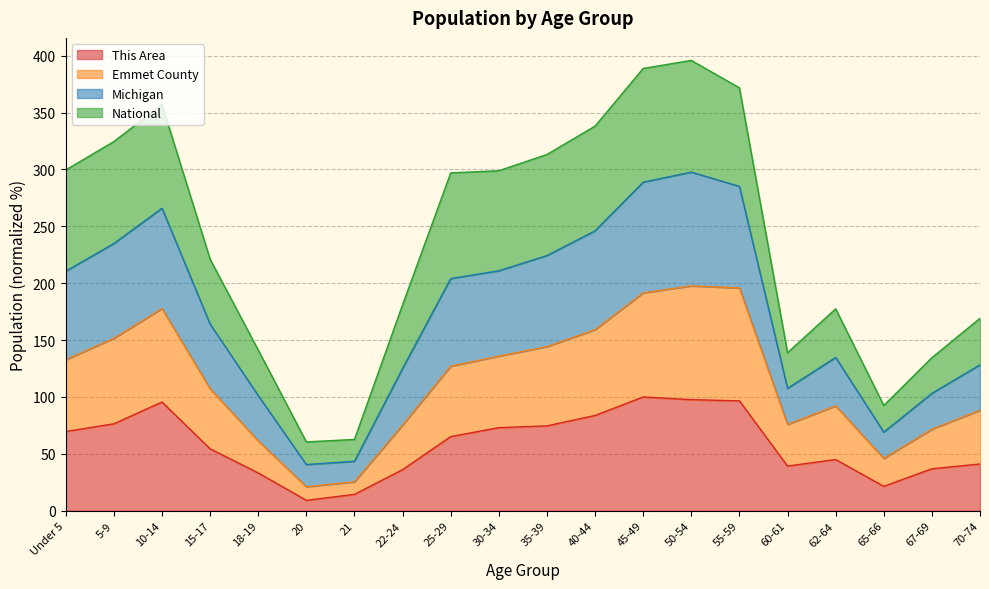

What is the label of the 10th point from the left?

30-34